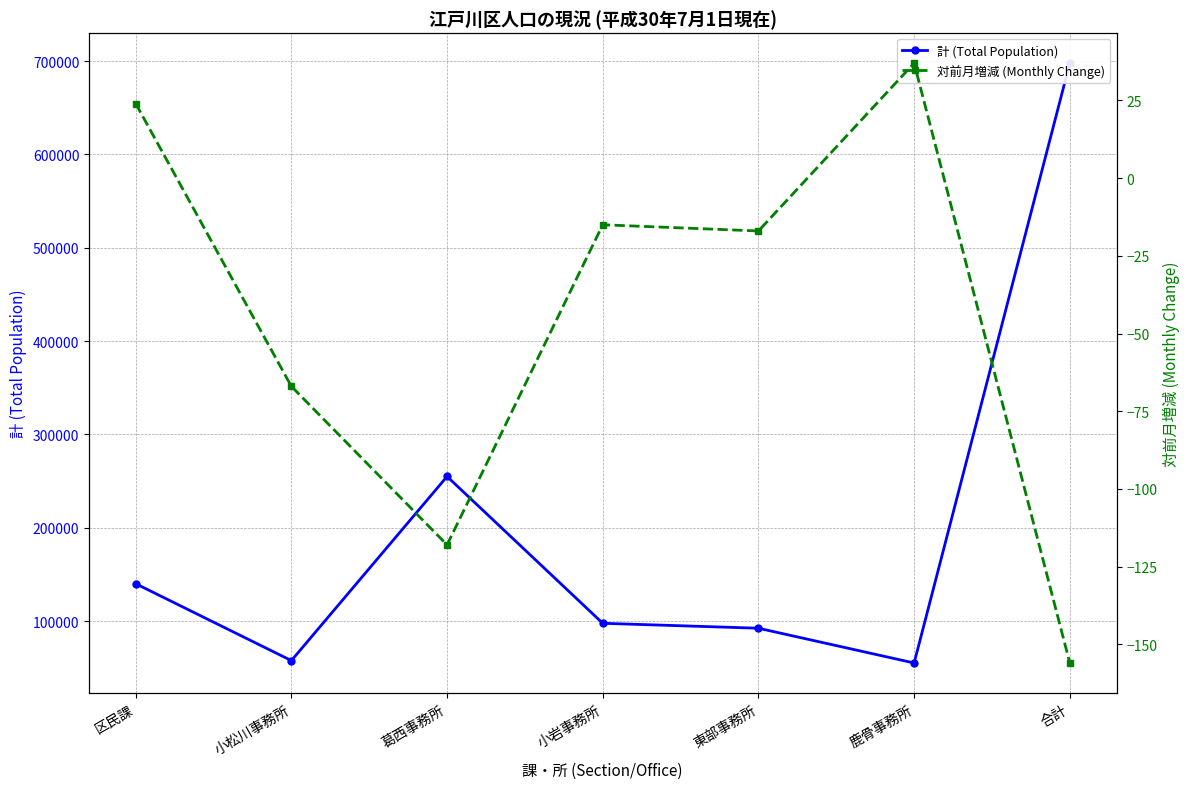

How many interior local valleys does the 対前月増減 (Monthly Change) series have?

2